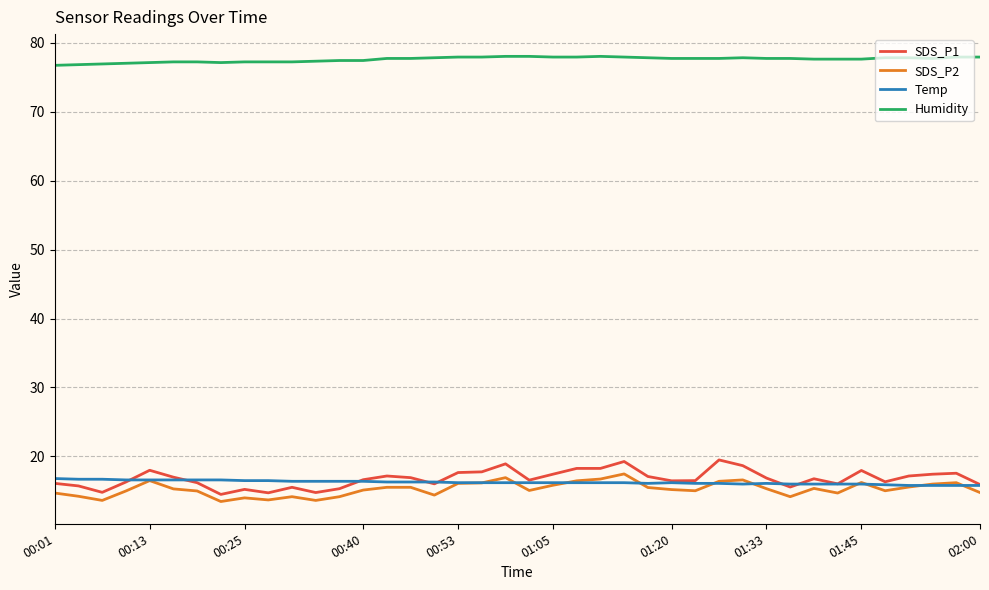

Which series has the largest range (max minus min)?

SDS_P1